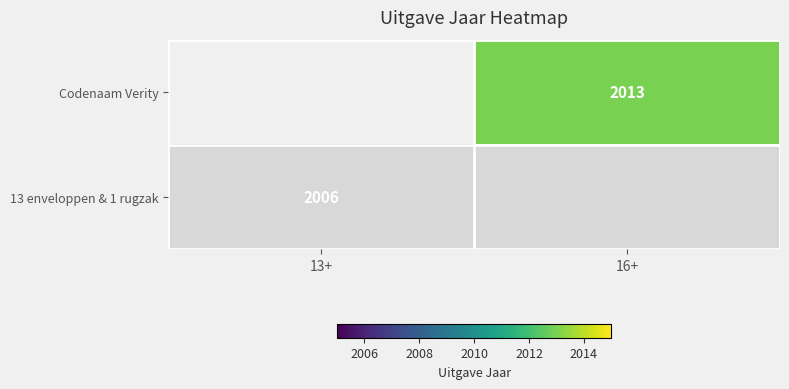

Is it true that Codenaam Verity equals 2013 at 16+?

True